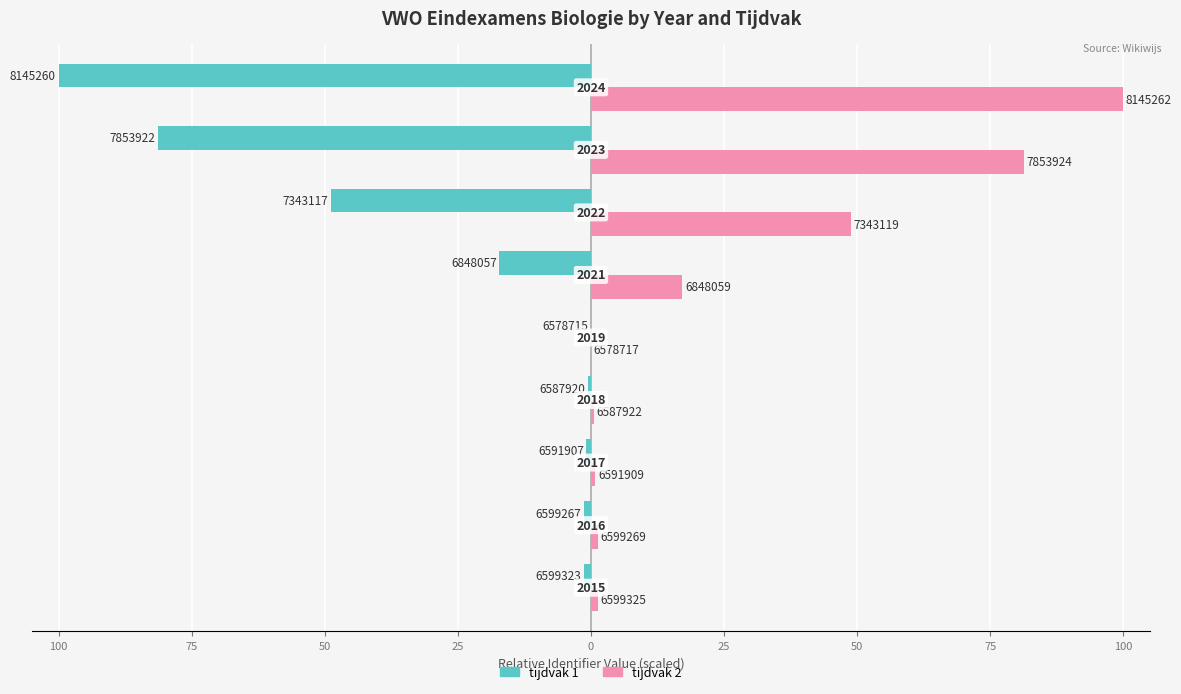

What are all the series names shown in the legend?

tijdvak 1, tijdvak 2